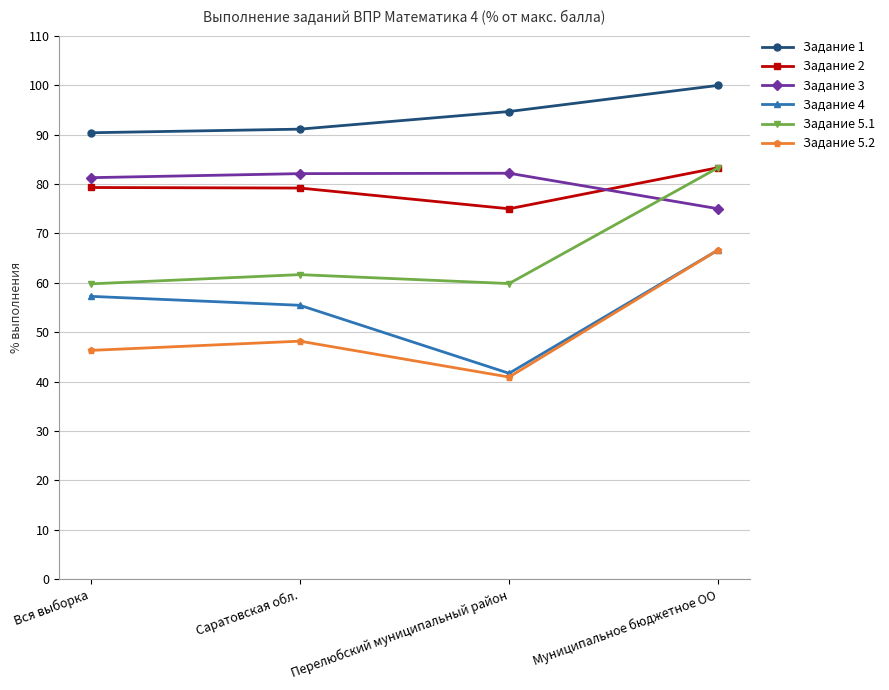

At which category is the sum across all series the highest?

Муниципальное бюджетное ОО